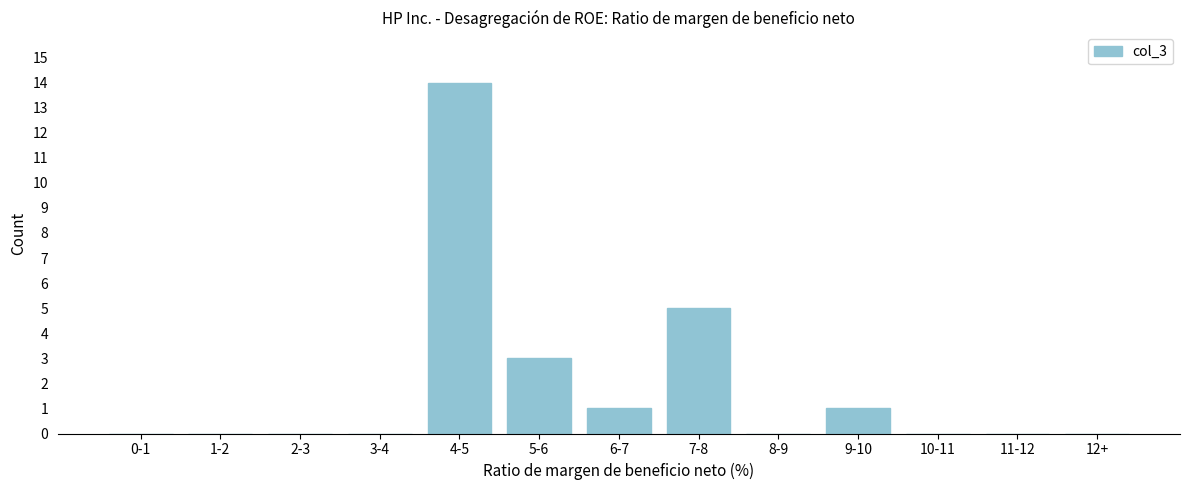

At which label is the value closest to 7?

7-8